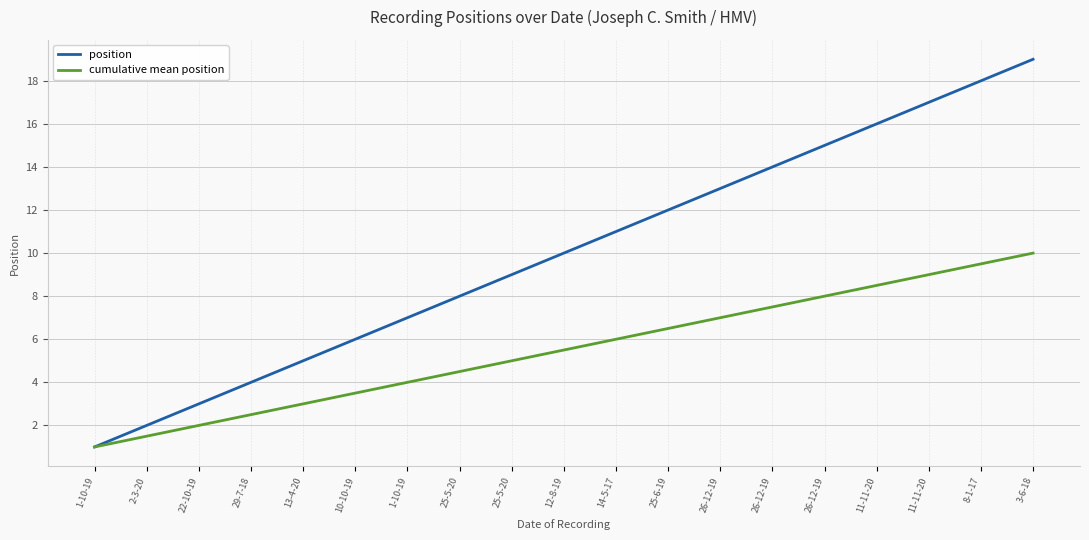

True or false: cumulative mean position and position cross at least once.

False